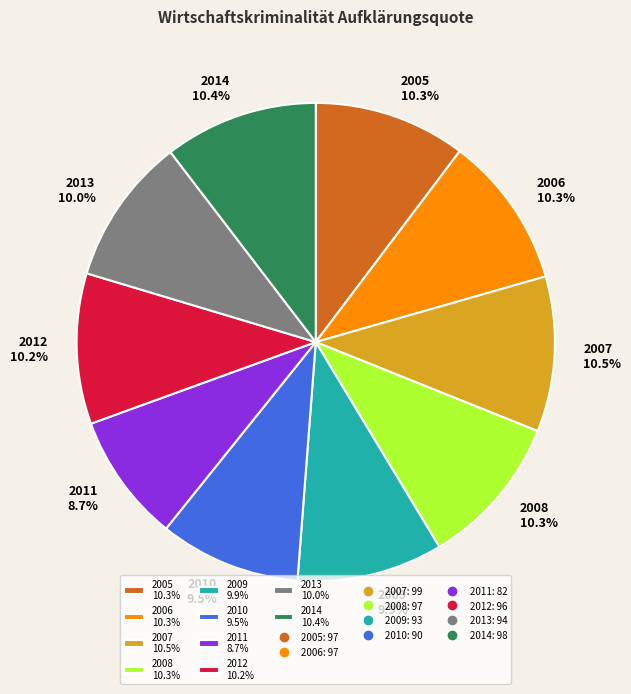

What is the smallest slice in the pie chart?

2011